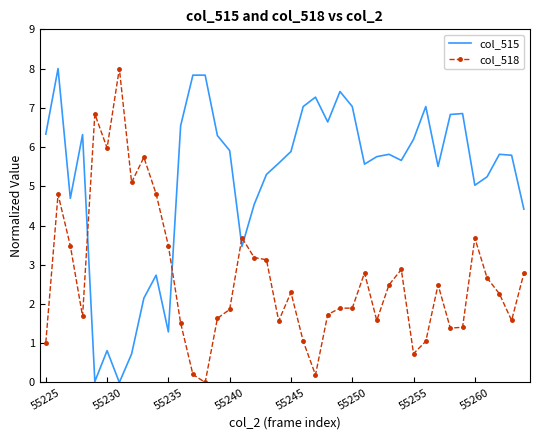

Rank the series by their average value, from lowest to highest.

col_518, col_515